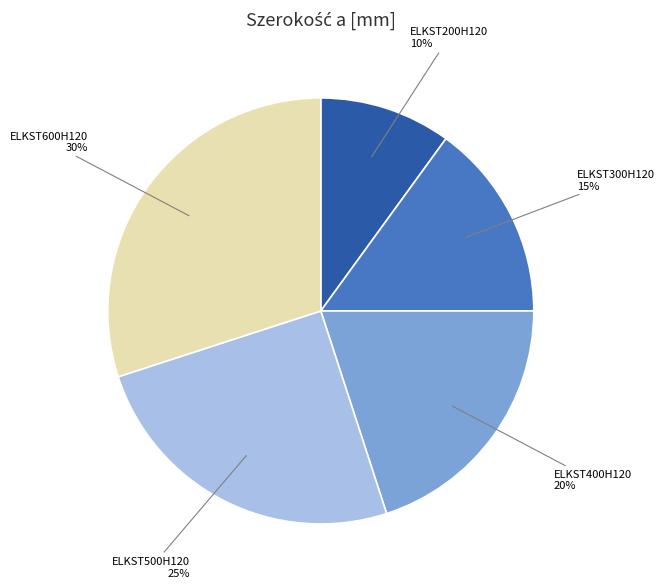

How many segments does this pie chart have?

5